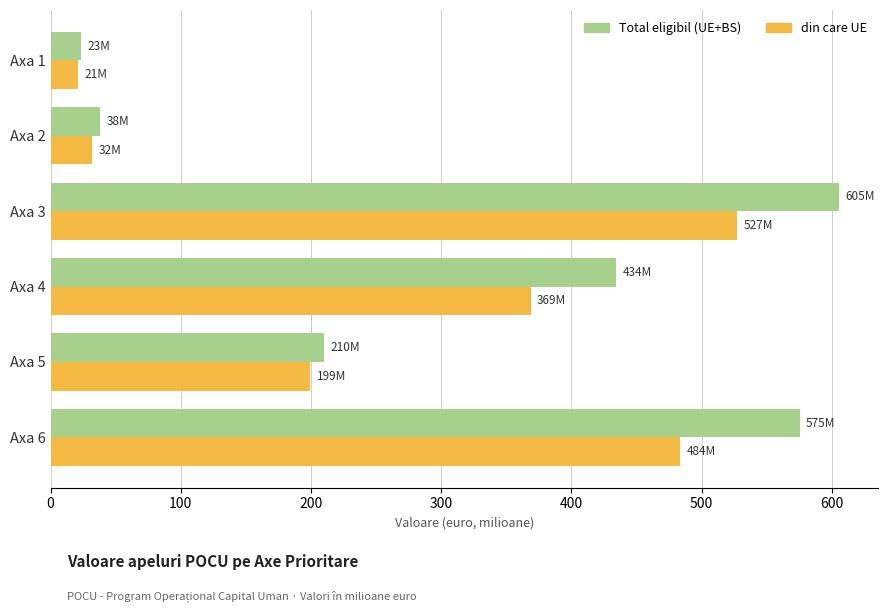

What is the spread (max minus min) of values at Axa 6?

91.5